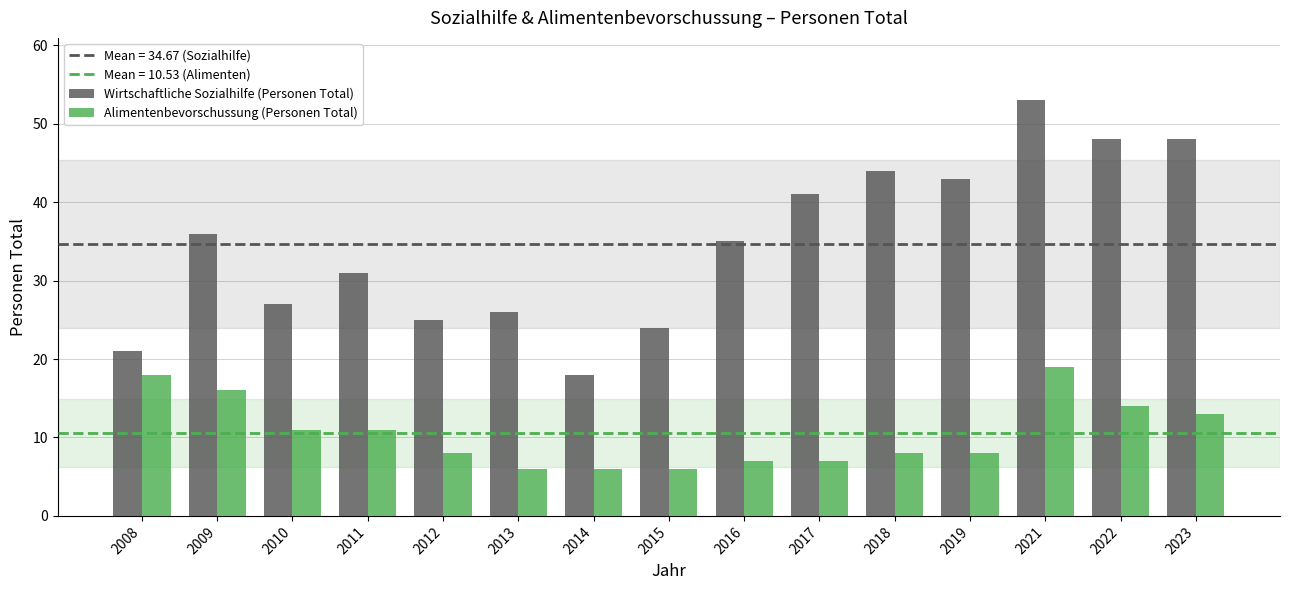

At how many categories does at least one series exceed 47?

3